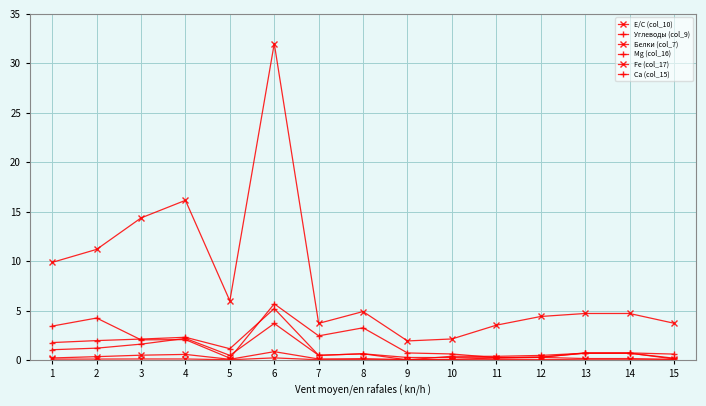

What is the sum of the Ca (col_15) values at 1 and 10?

4.0